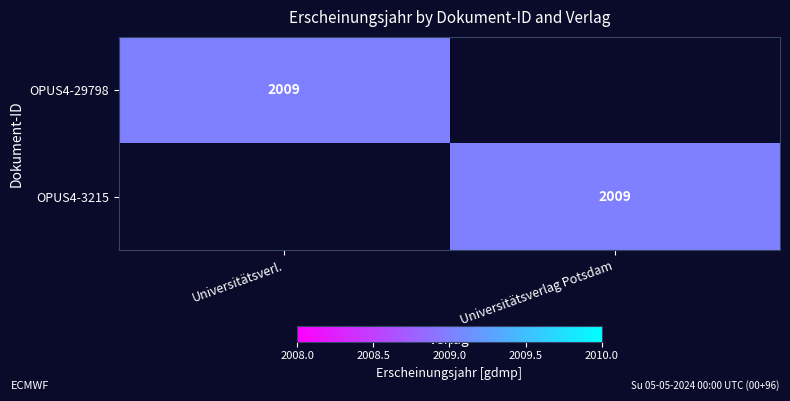

The value of OPUS4-29798 at Universitätsverl. is 2009. True or false?

True